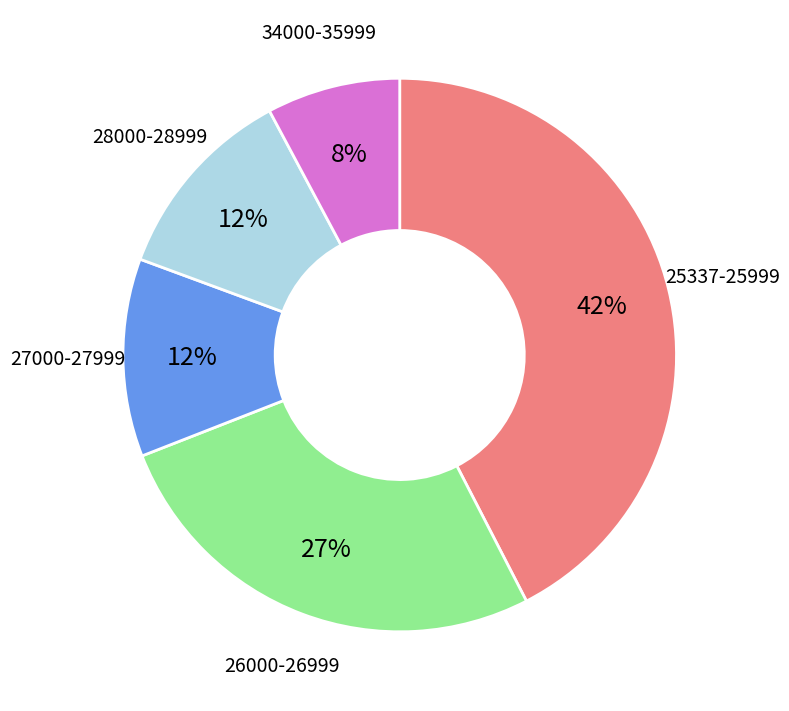

True or false: 34000-35999 accounts for 16% of the total.

False